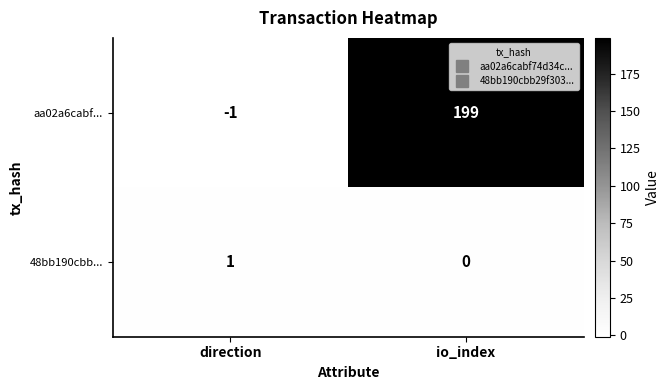

Reading right to left, transcribe all the data shown in this chart.

aa02a6cabf...: io_index=199	direction=-1
48bb190cbb...: io_index=0	direction=1